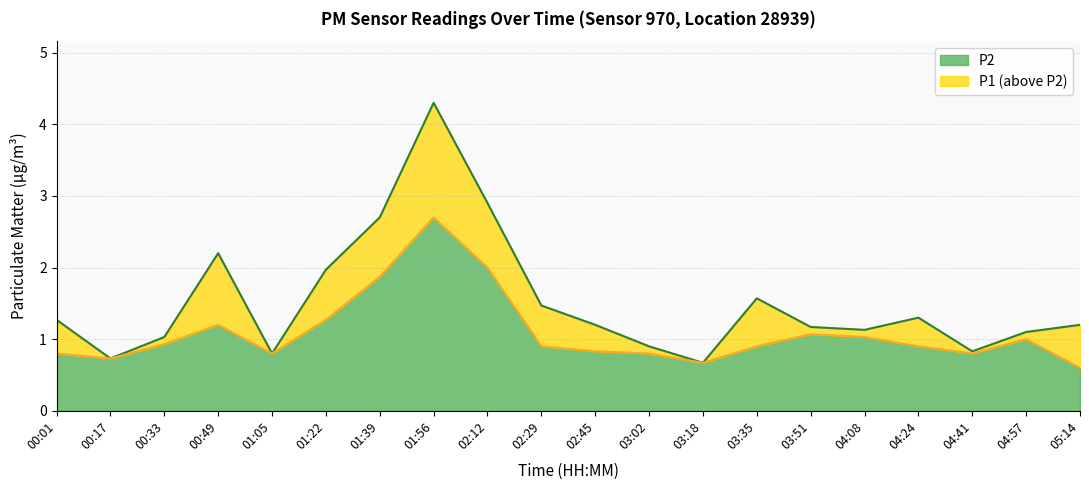

What are all the series names shown in the legend?

P2, P1 (above P2)